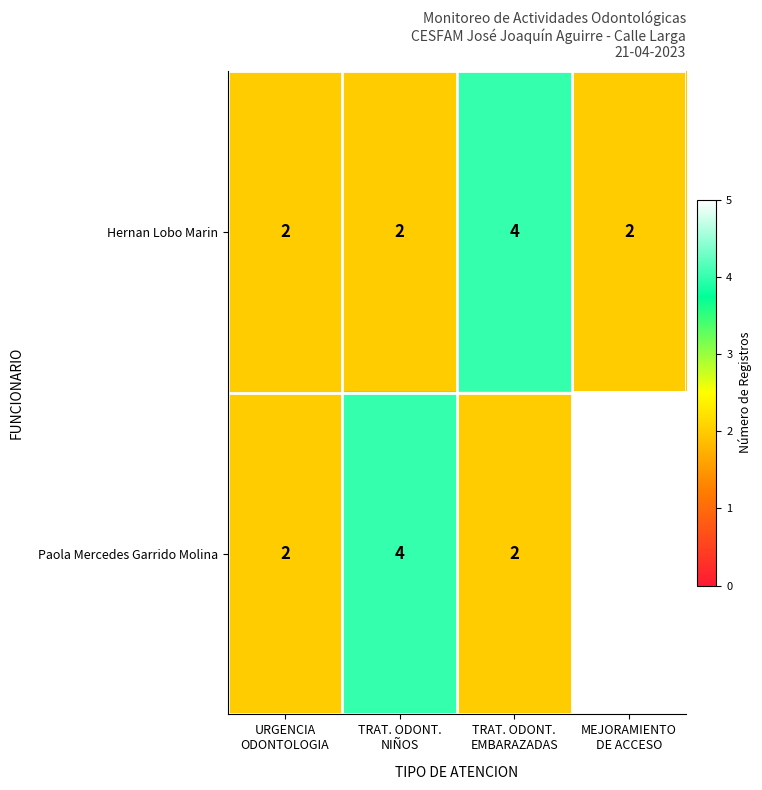

What is the sum of all Hernan Lobo Marin values?

10